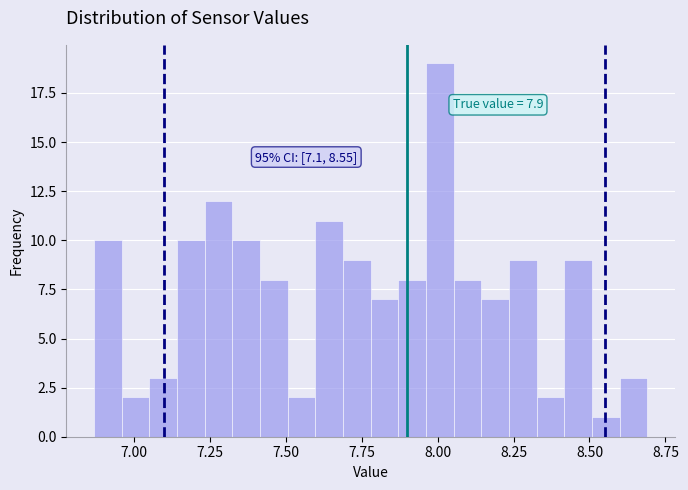

Read against the x-axis, roughly where is the centre of the tallest bar?

8.00